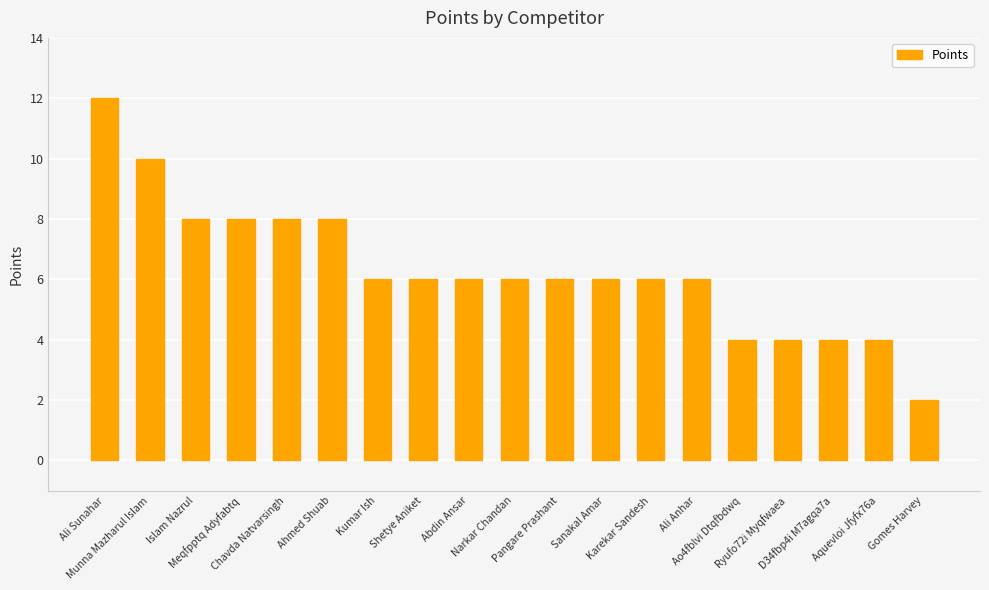

Reading left to right, transcribe all the data shown in this chart.

Ali Sunahar=12	Munna Mazharul Islam=10	Islam Nazrul=8	Meqfpptq Adyfabtq=8	Chavda Natvarsingh=8	Ahmed Shuab=8	Kumar Ish=6	Shetye Aniket=6	Abdin Ansar=6	Narkar Chandan=6	Pangare Prashant=6	Sanakal Amar=6	Karekar Sandesh=6	Ali Anhar=6	Ao4fblvi Dtqfbdwq=4	Ryufo72i Myqfwaea=4	D34fbp4i M7agqa7a=4	Aquevloi Jfyfx76a=4	Gomes Harvey=2